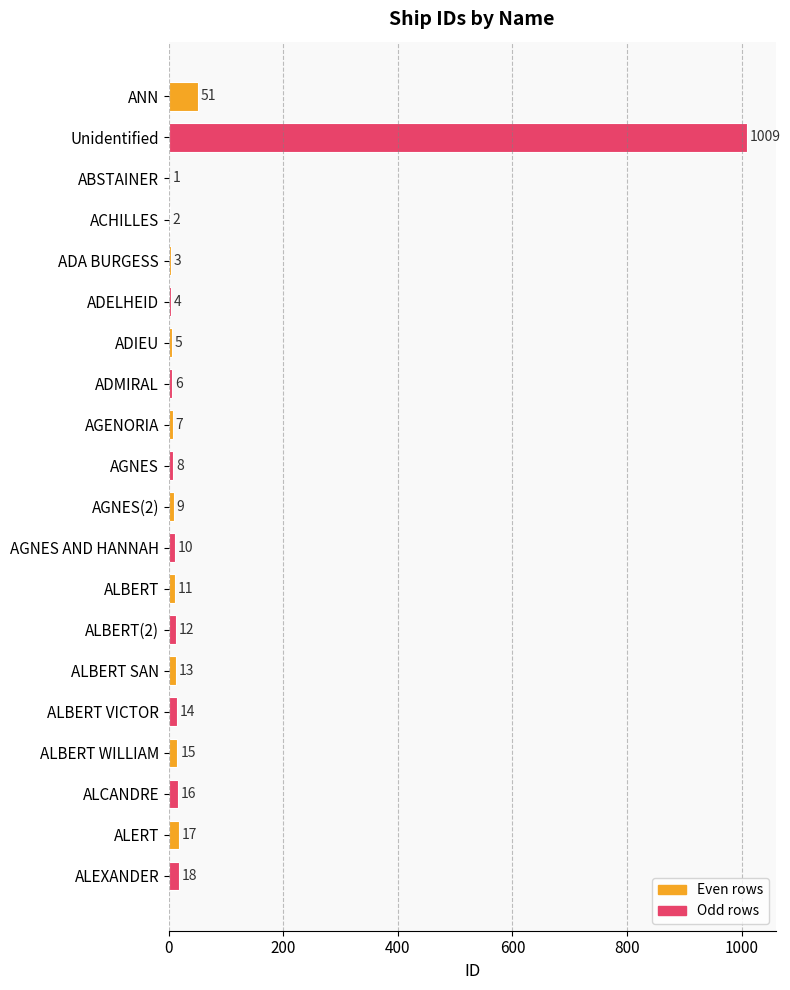

What is the sum of all values?

1231